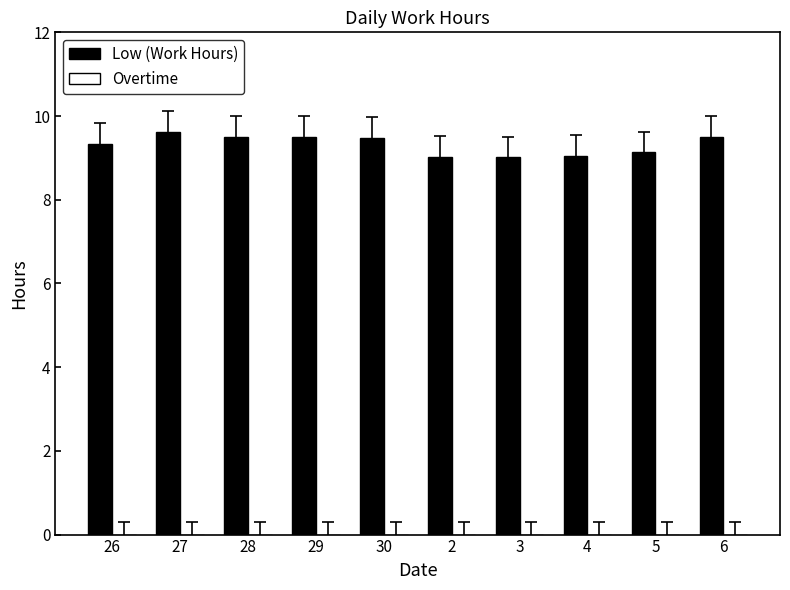

Is it true that the value at 6 is 3.0?

False